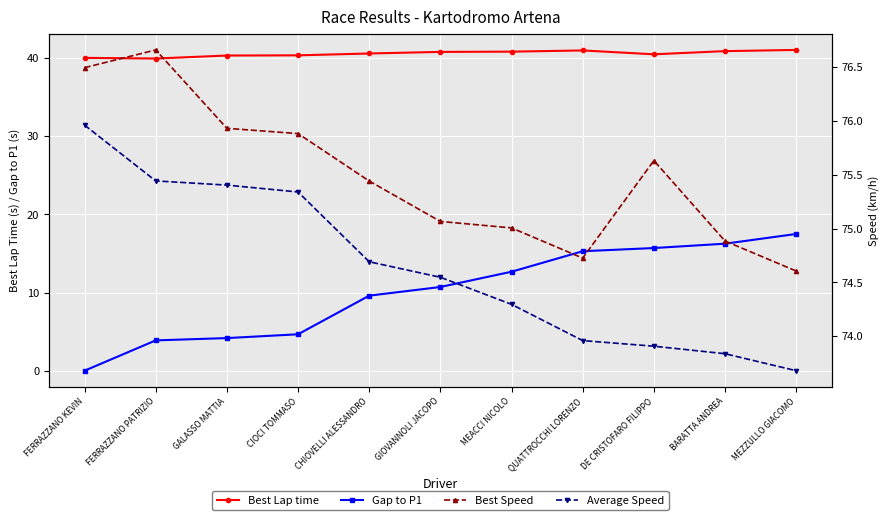

Is this an area chart (filled region under the line)?

No